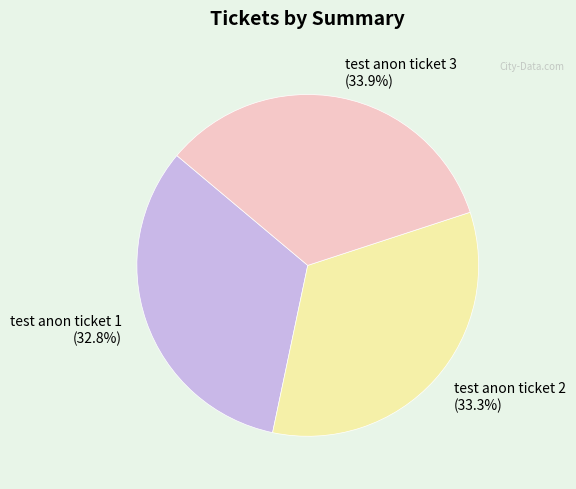

Does test anon ticket 2 account for over 50% of the chart?

No